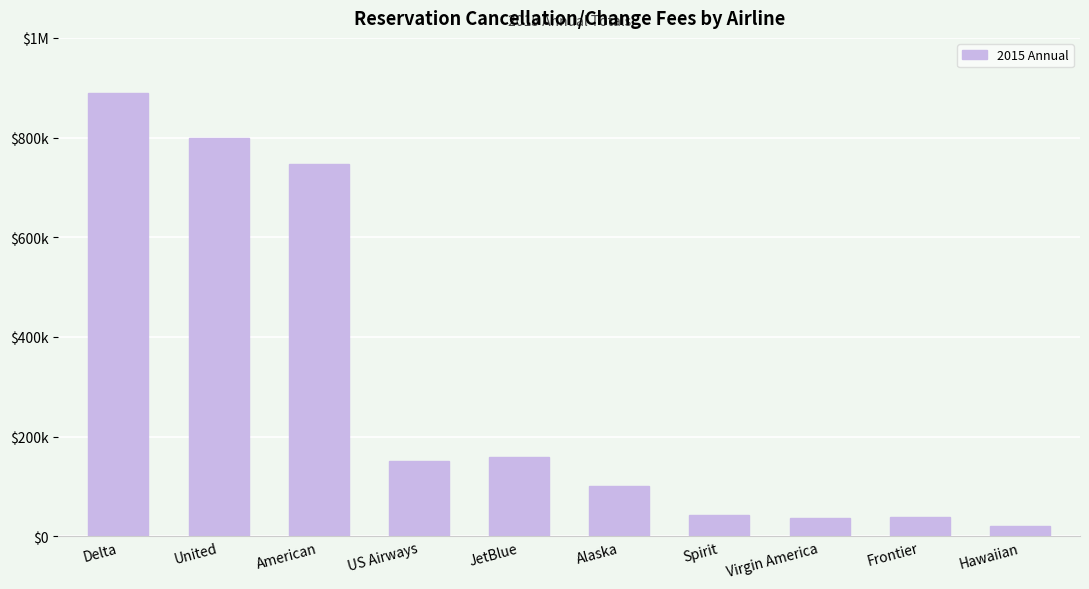

What is the label of the 10th bar from the left?

Hawaiian